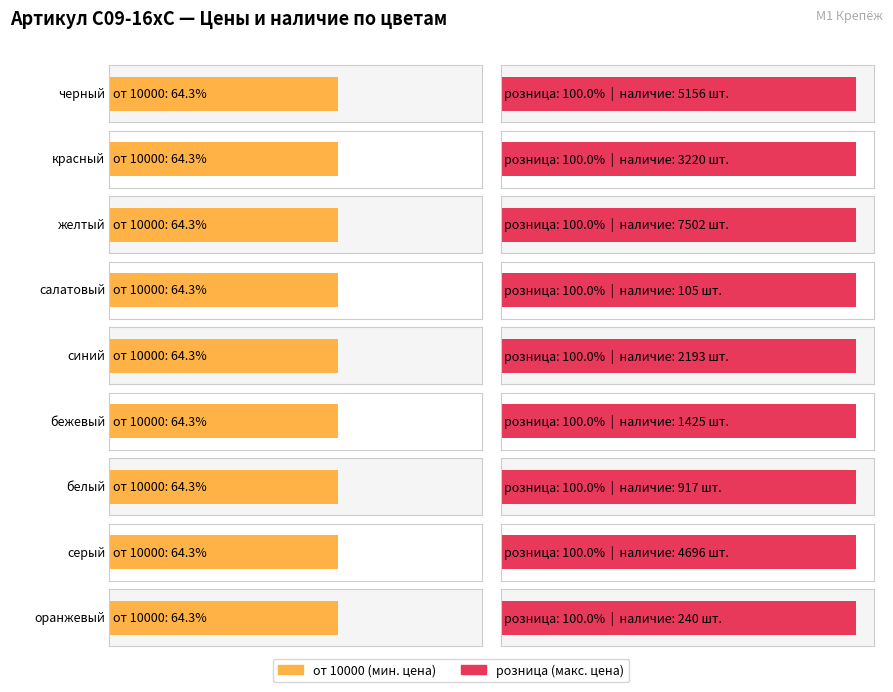

At how many categories does at least one series exceed 71?

9